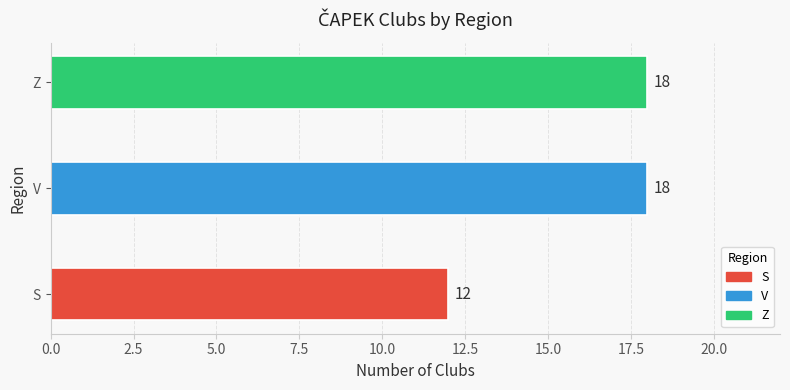

At which label is the value closest to 15?

S